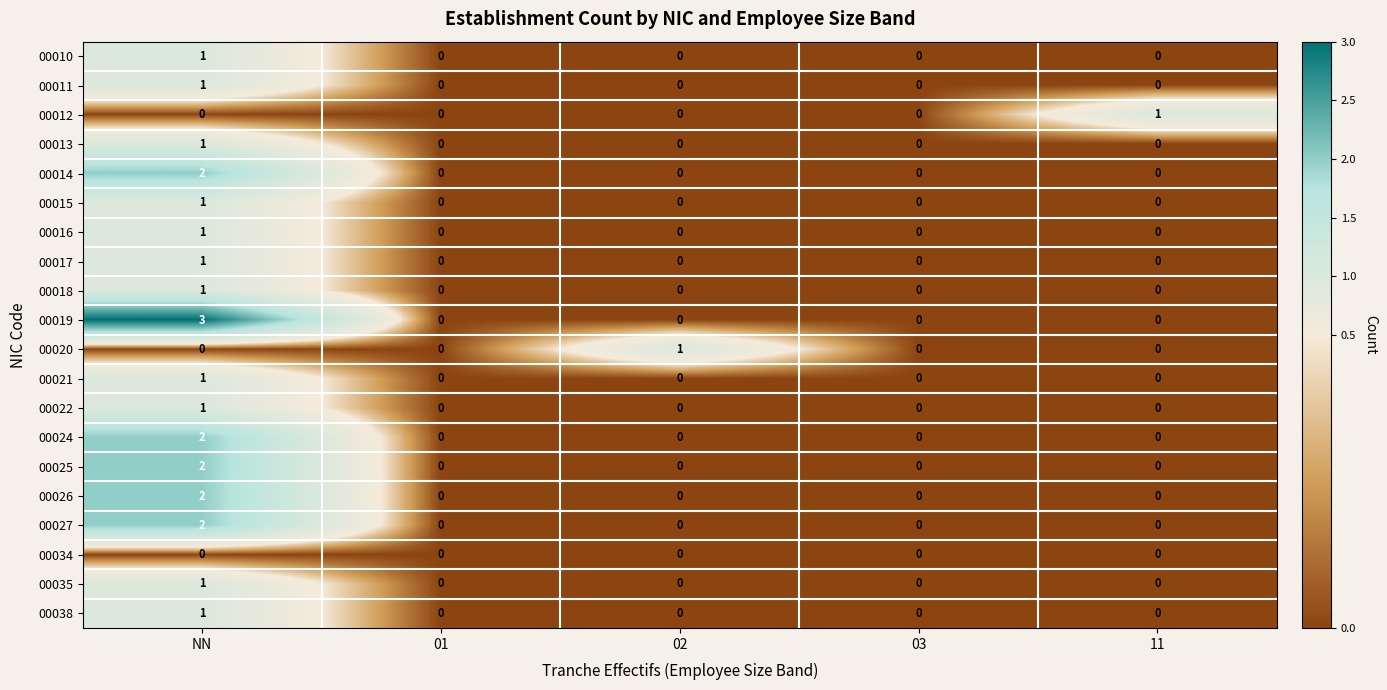

Which series changed the most between NN and 11?

00019